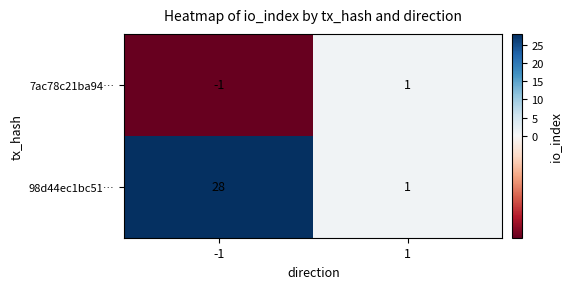

Reading right to left, list all the values displayed in this chart.

7ac78c21ba94…: 1	-1
98d44ec1bc51…: 1	28